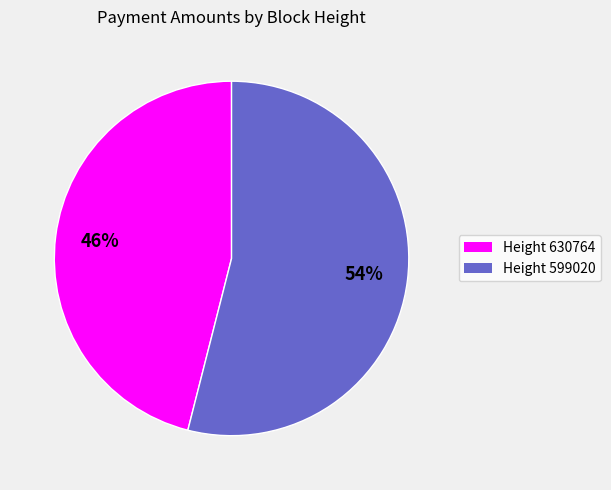

To the nearest percent, what is the difference between the largest and smallest slice percentages?

8%